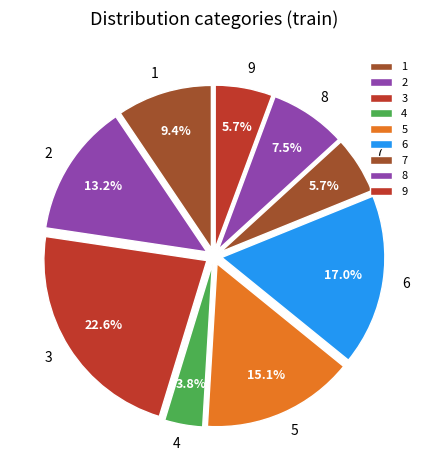

What is the smallest slice in the pie chart?

4